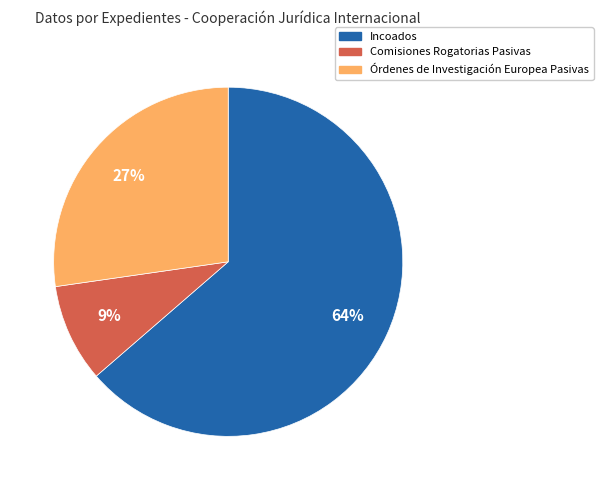

Is there any slice that represents more than half of the pie?

Yes